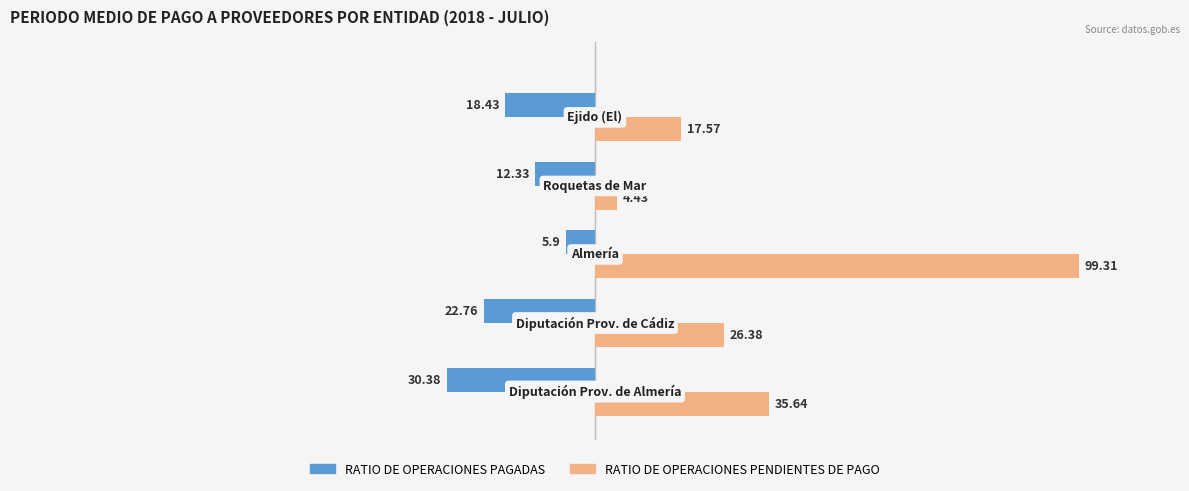

List the series in order of their peak value, lowest first.

RATIO DE OPERACIONES PAGADAS, RATIO DE OPERACIONES PENDIENTES DE PAGO